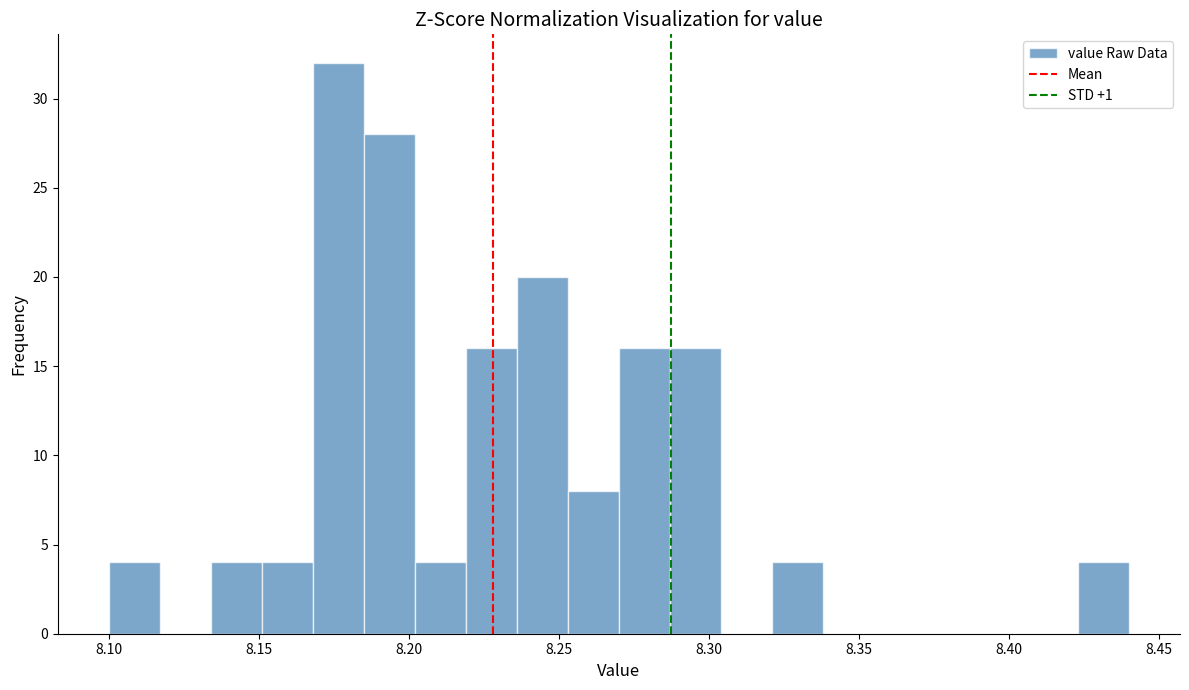

Around what value on the x-axis is the tallest bar? Give the approximate position of its centre, as read against the axis.

8.175